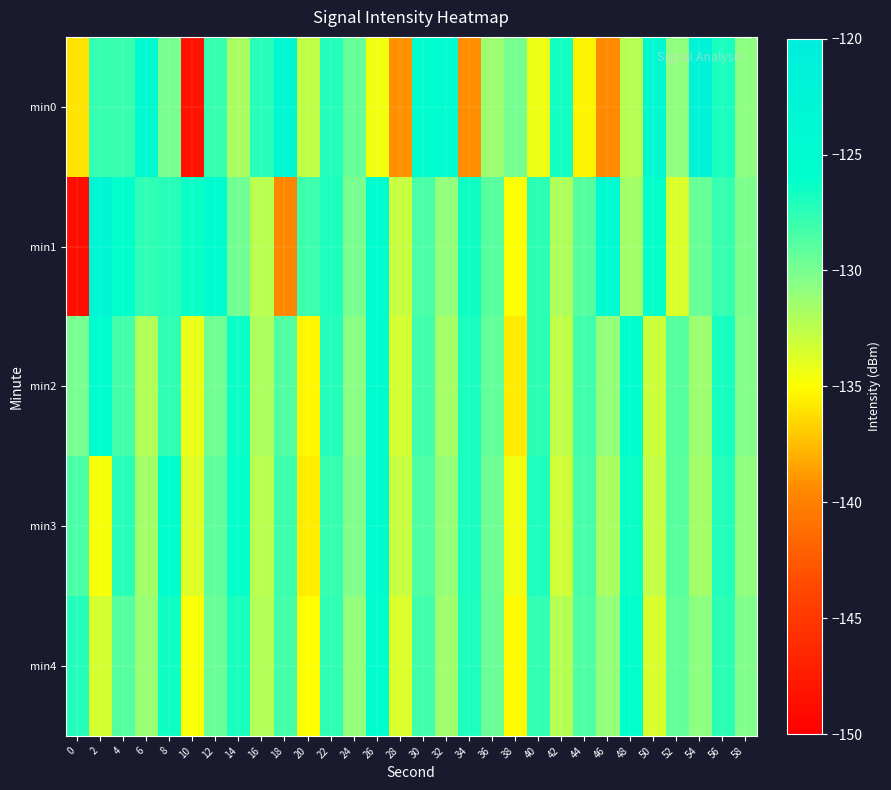

At which category is the sum across all series the highest?

26